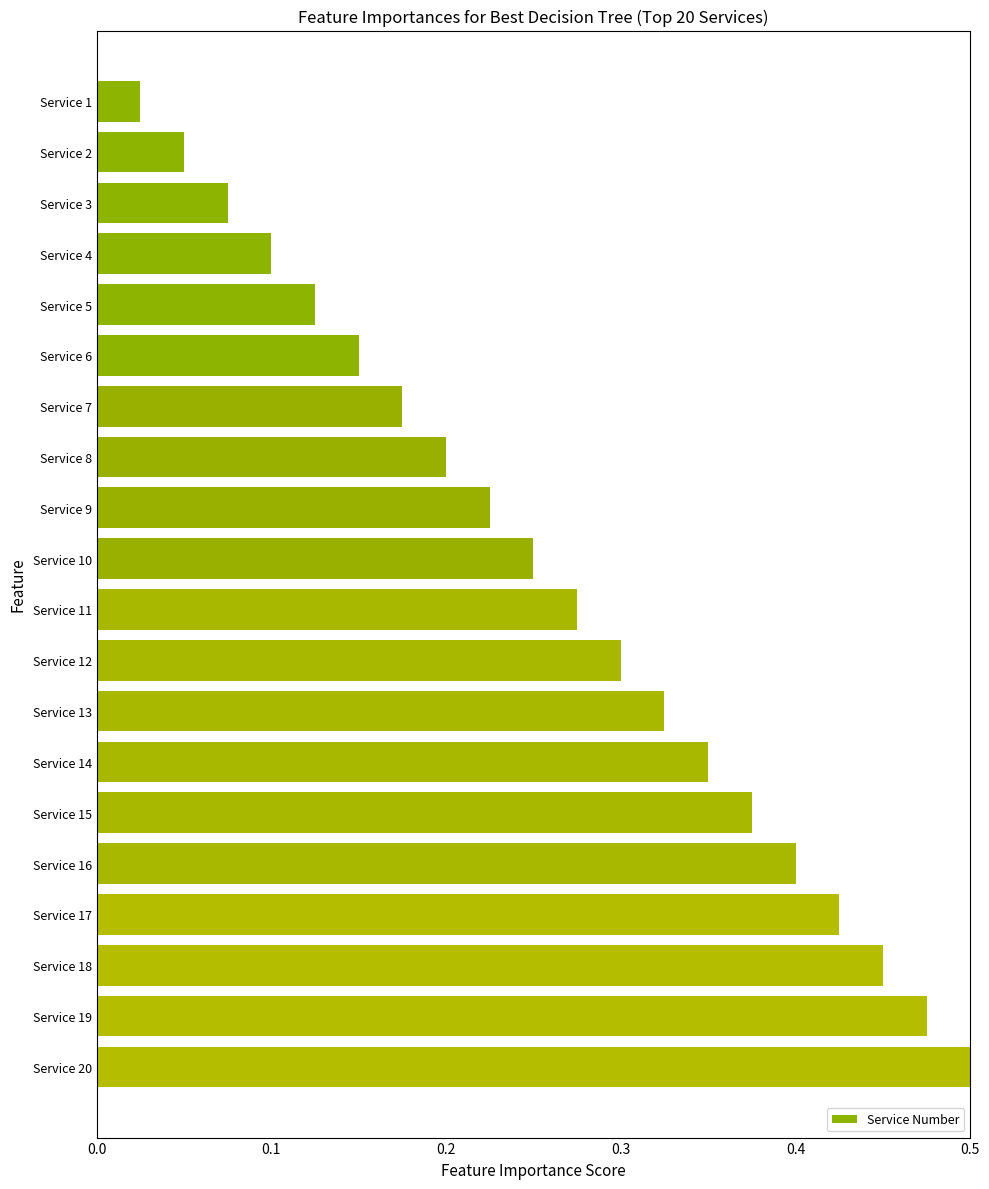

What is the sum of the values at Service 9 and Service 18?

0.7